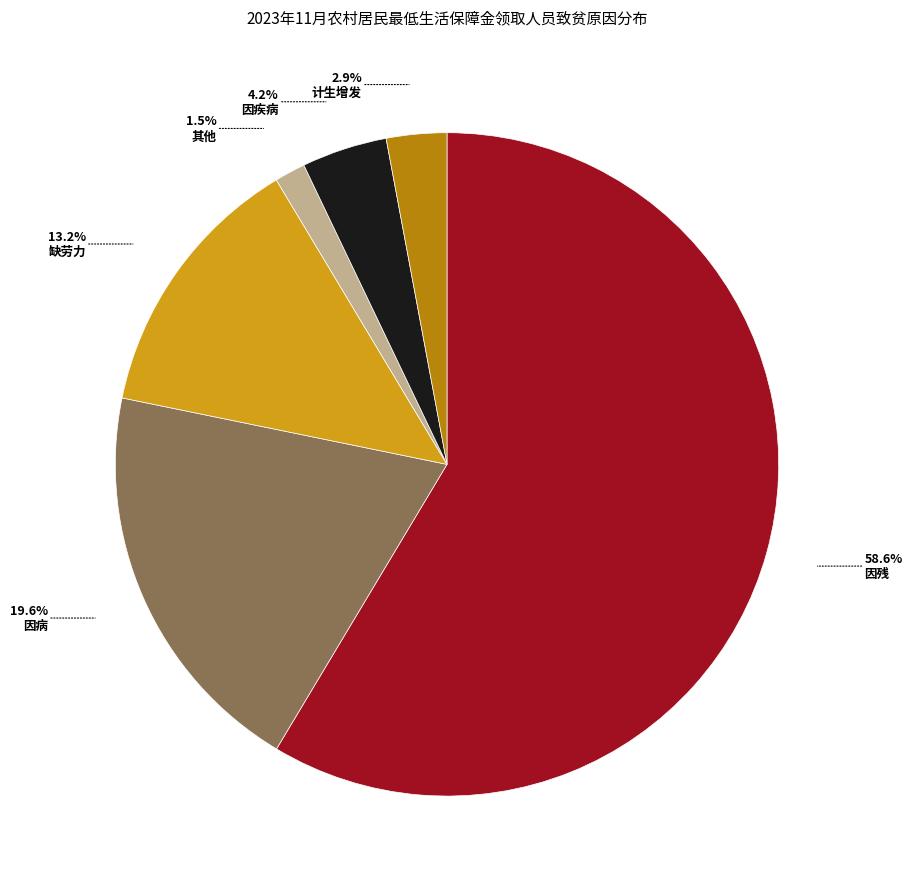

Between 其他 and 因病, which is larger?

因病